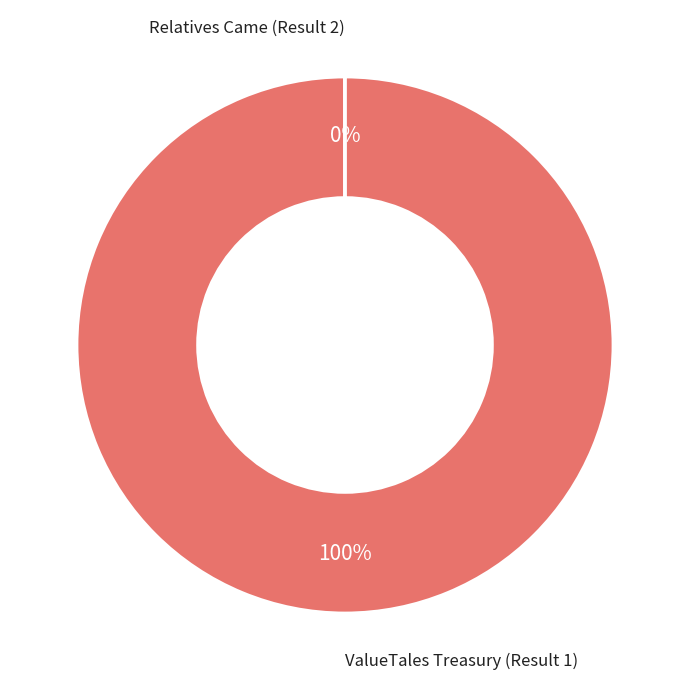

How many segments does this pie chart have?

2